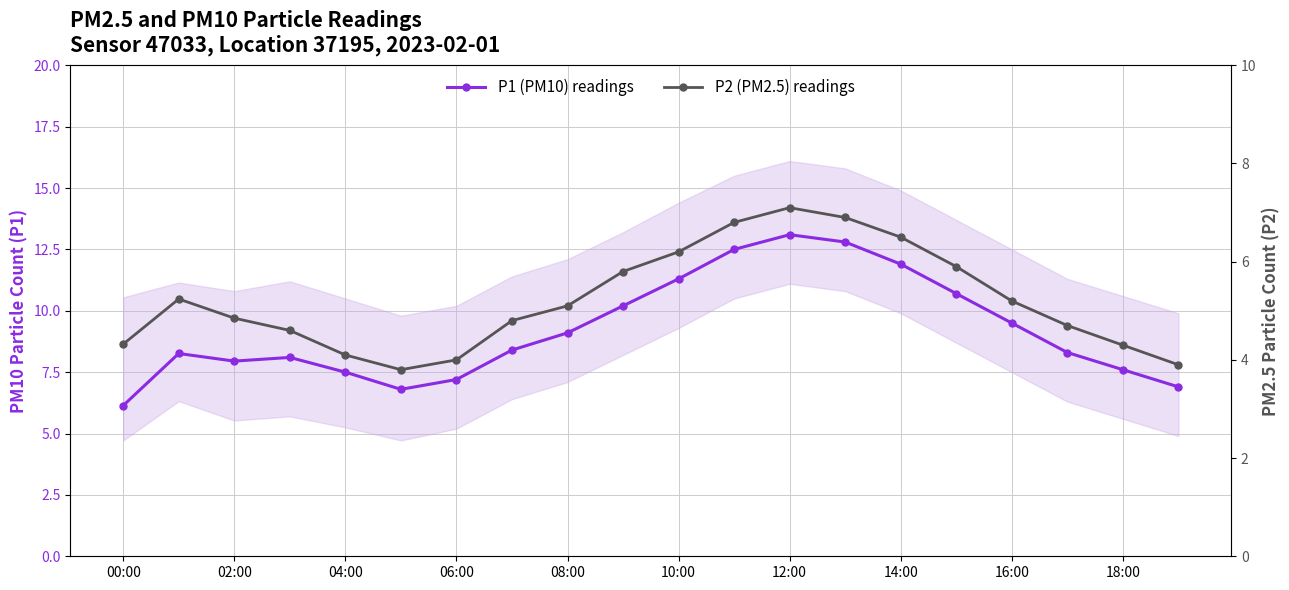

What is the difference between the second highest and minimum values in the P2 (PM2.5) readings series?

3.1